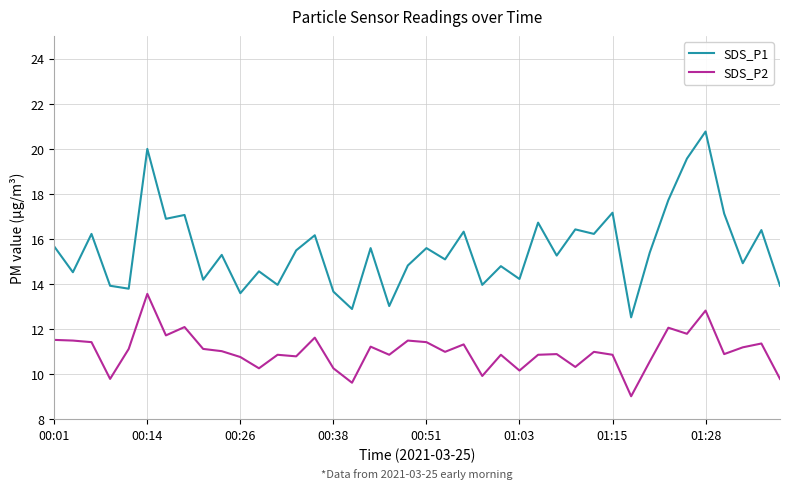

What is the highest value of the SDS_P1 series?

20.8